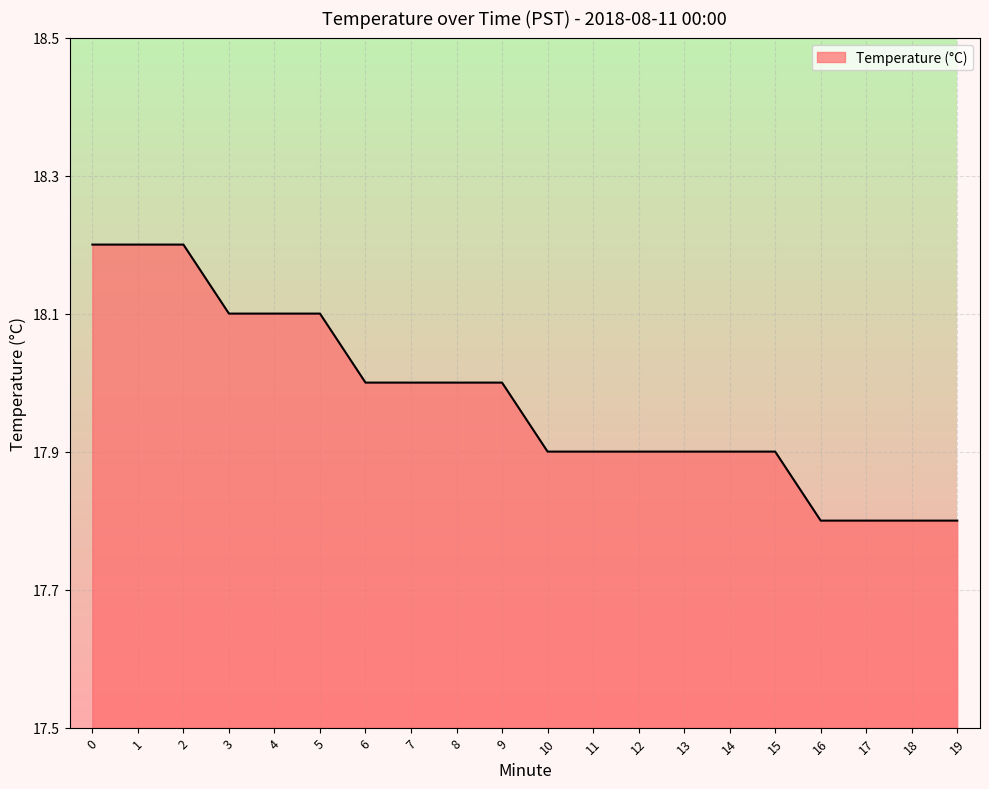

Does the chart have visible grid lines?

Yes